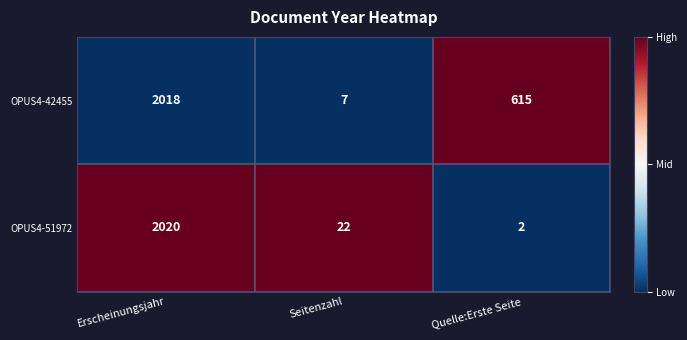

Between Erscheinungsjahr and Quelle:Erste Seite, which series saw the biggest shift?

OPUS4-51972